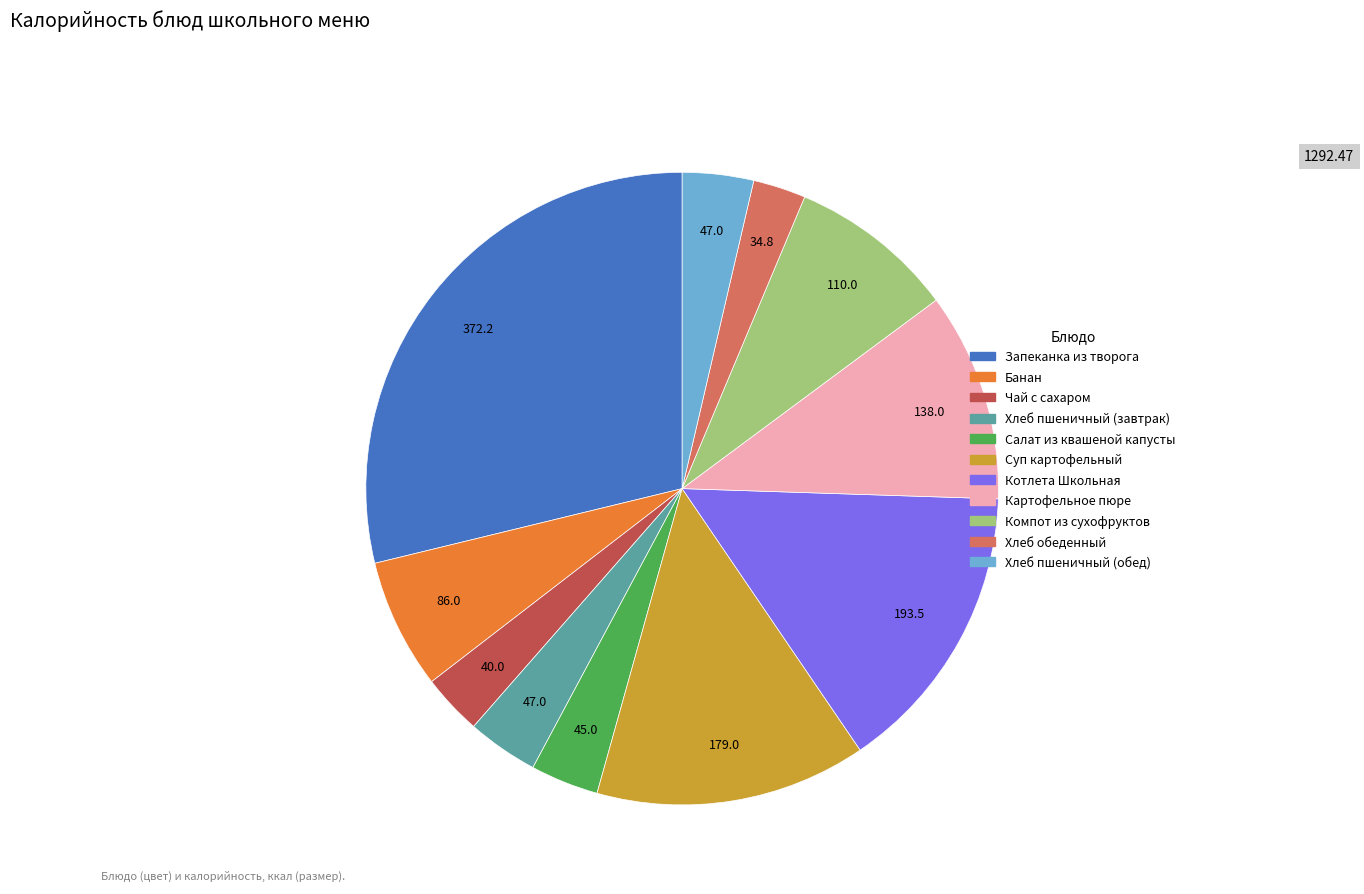

Combined, do Картофельное пюре and Банан account for over 50%?

No